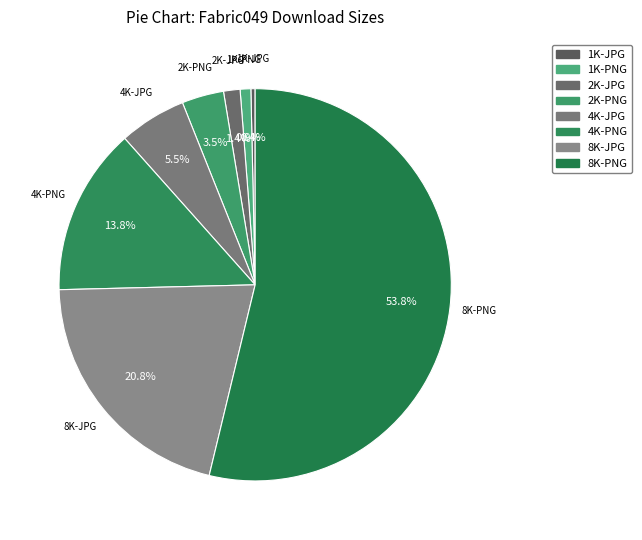

How many segments does this pie chart have?

8